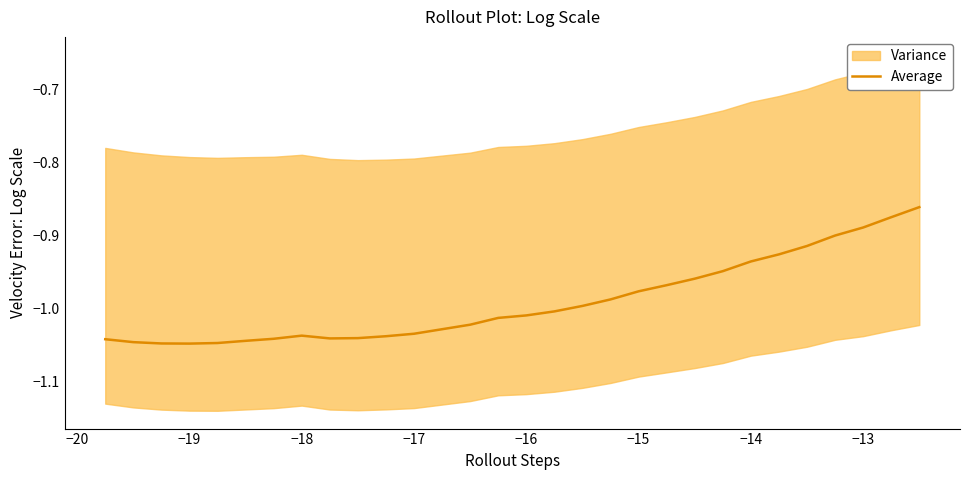

How many points are lower than both their immediate neighbors (excluding endpoints)?

2